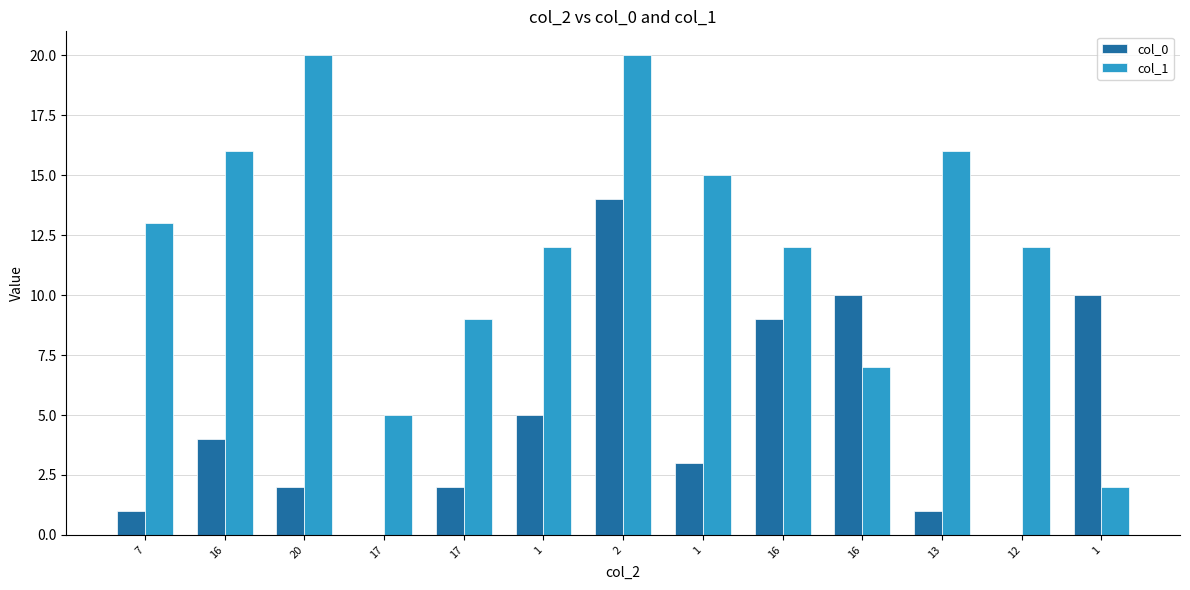

Reading left to right, extract all data points from this chart.

col_0: 1	4	2	0	2	5	14	3	9	10	1	0	10
col_1: 13	16	20	5	9	12	20	15	12	7	16	12	2